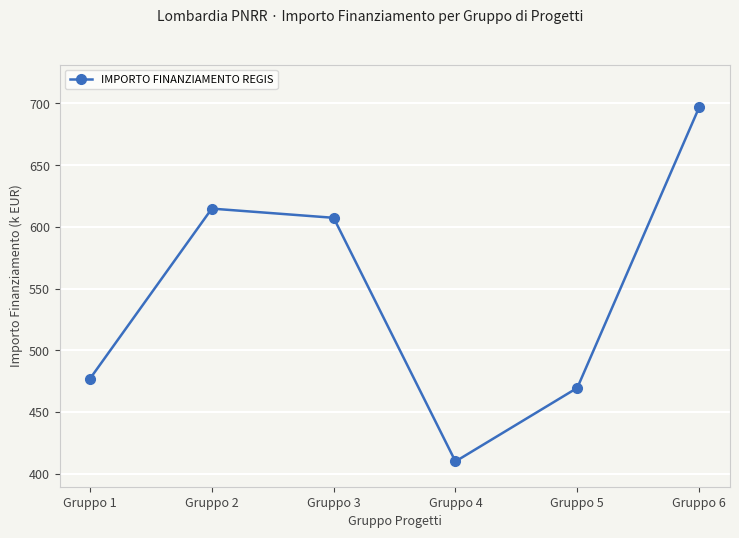

Which label corresponds to the smallest value in the chart?

Gruppo 4